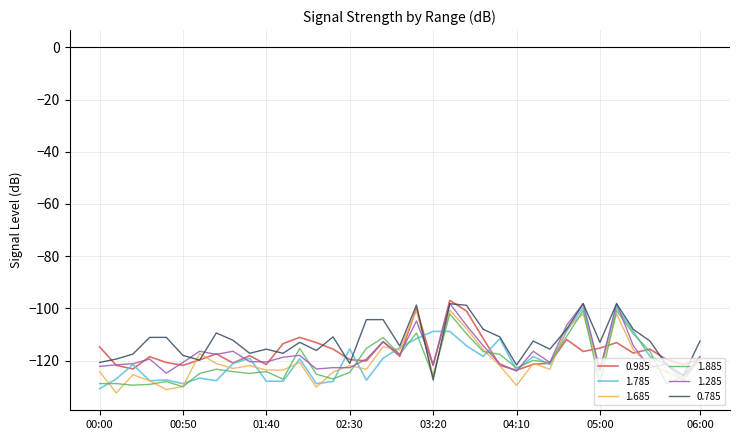

What is the minimum value shown in the chart?

-132.4